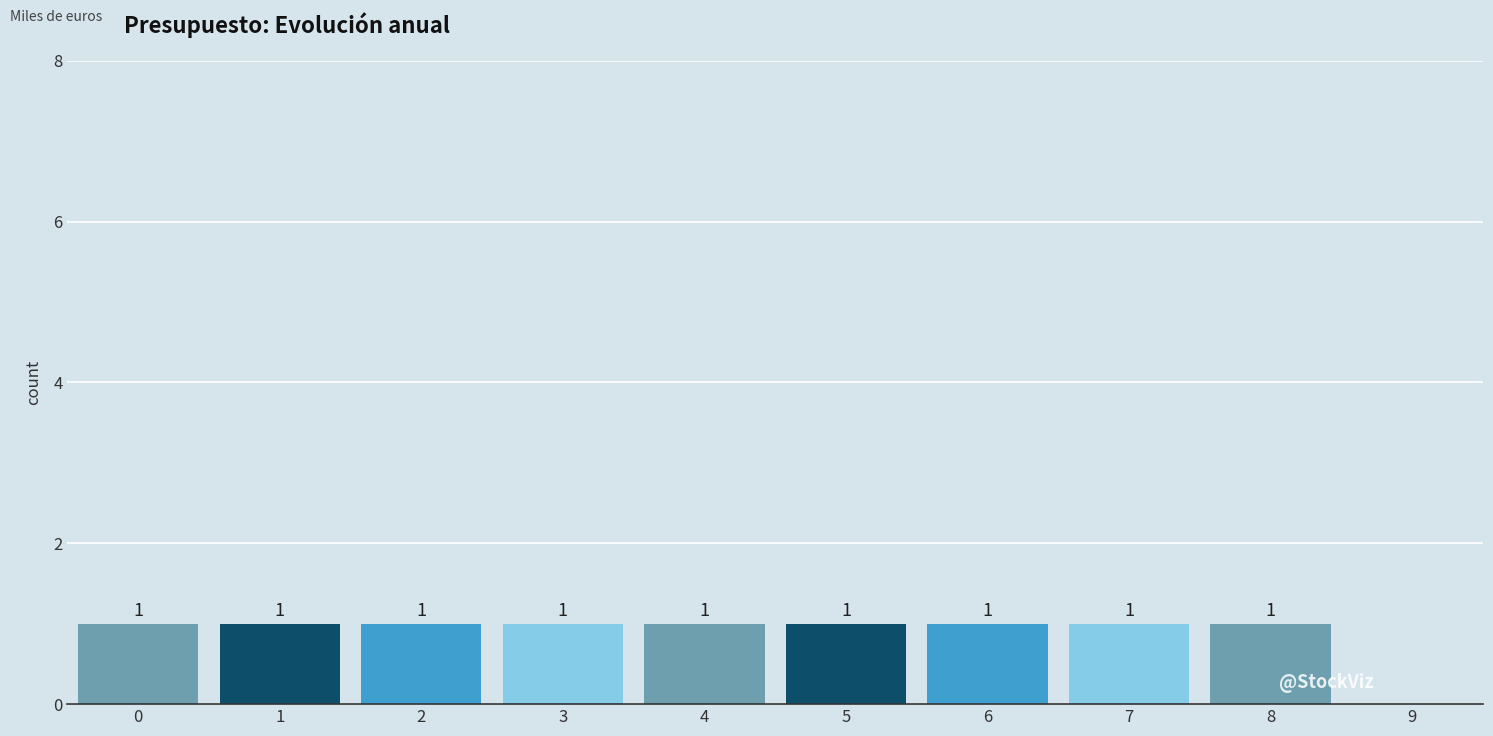

Reading left to right, what are all the values shown in this chart?

0=1	1=1	2=1	3=1	4=1	5=1	6=1	7=1	8=1	9=0